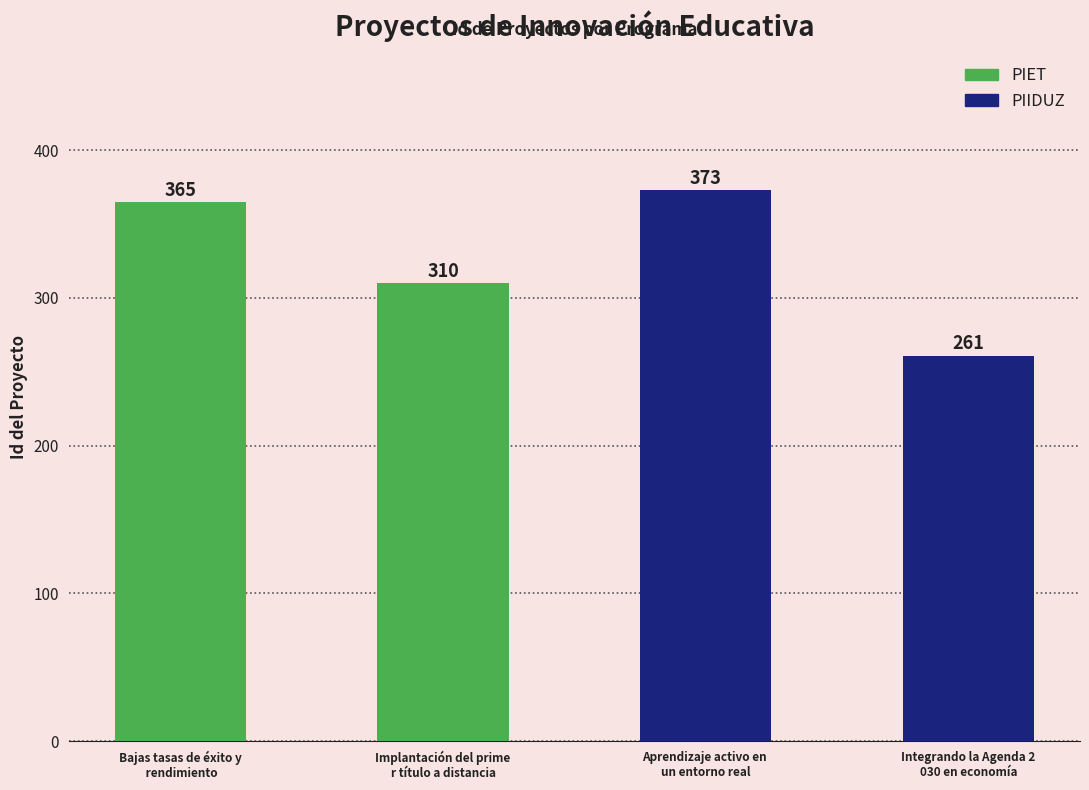

Read the value at Aprendizaje activo en un entorno real.

373